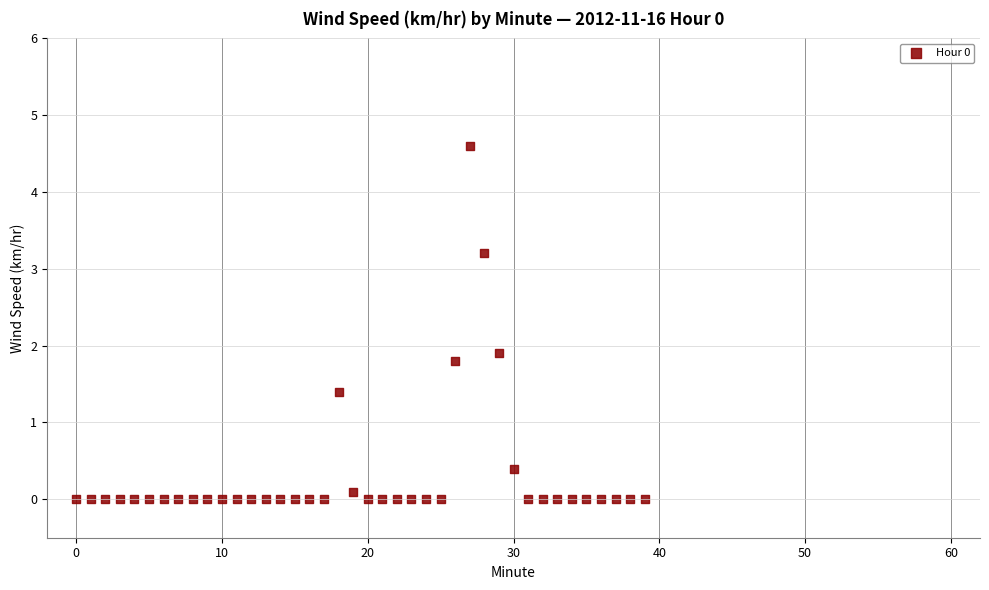

What is the range of Y values (max minus min)?

4.6